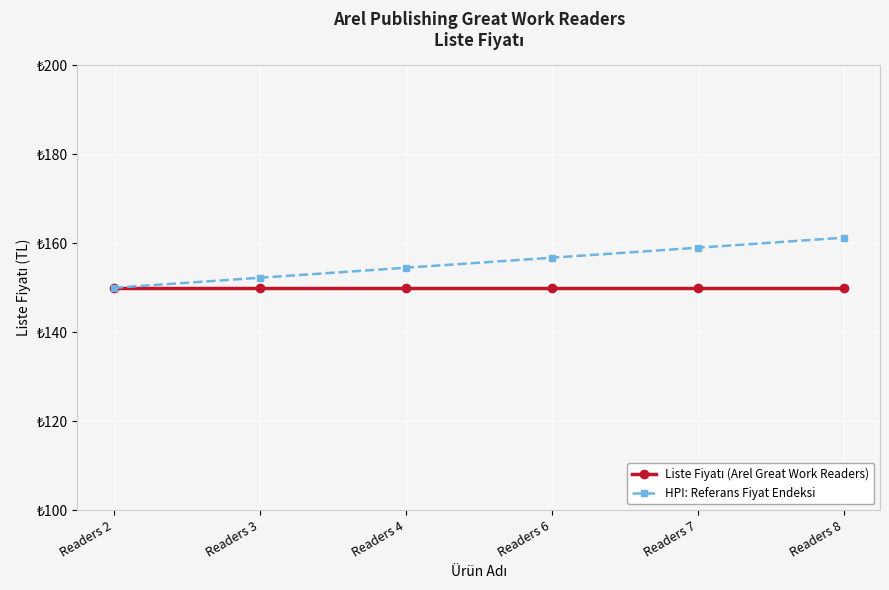

Which series has the largest range (max minus min)?

HPI: Referans Fiyat Endeksi